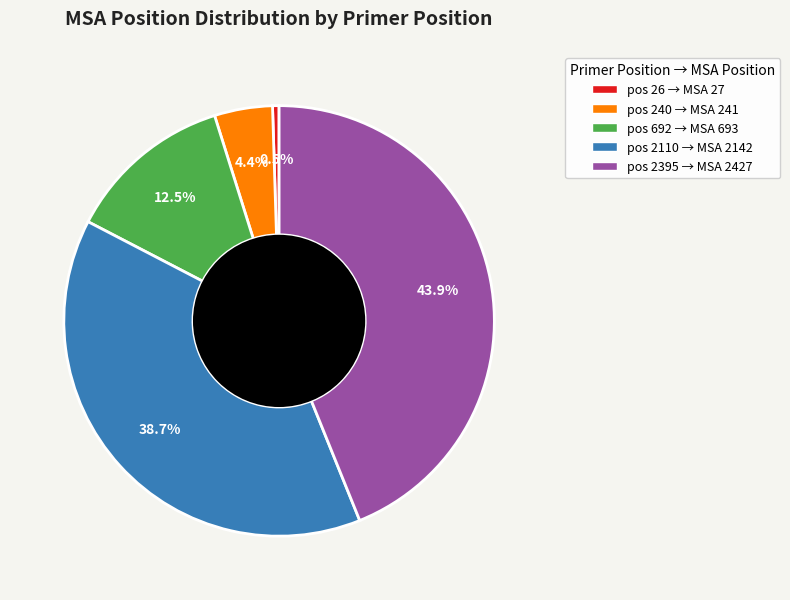

Is there any slice that represents more than half of the pie?

No